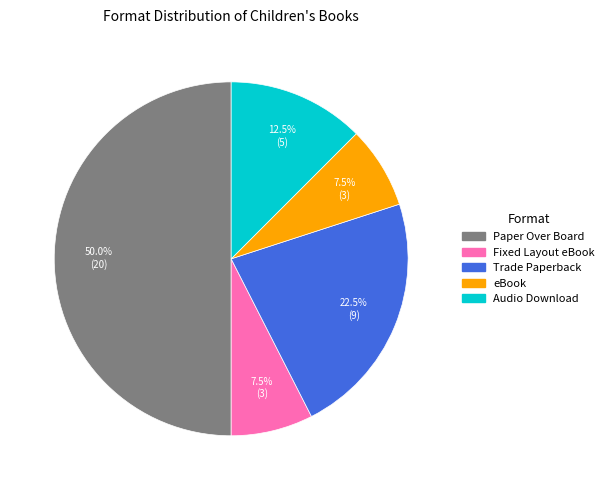

Which has a higher value, eBook or Trade Paperback?

Trade Paperback